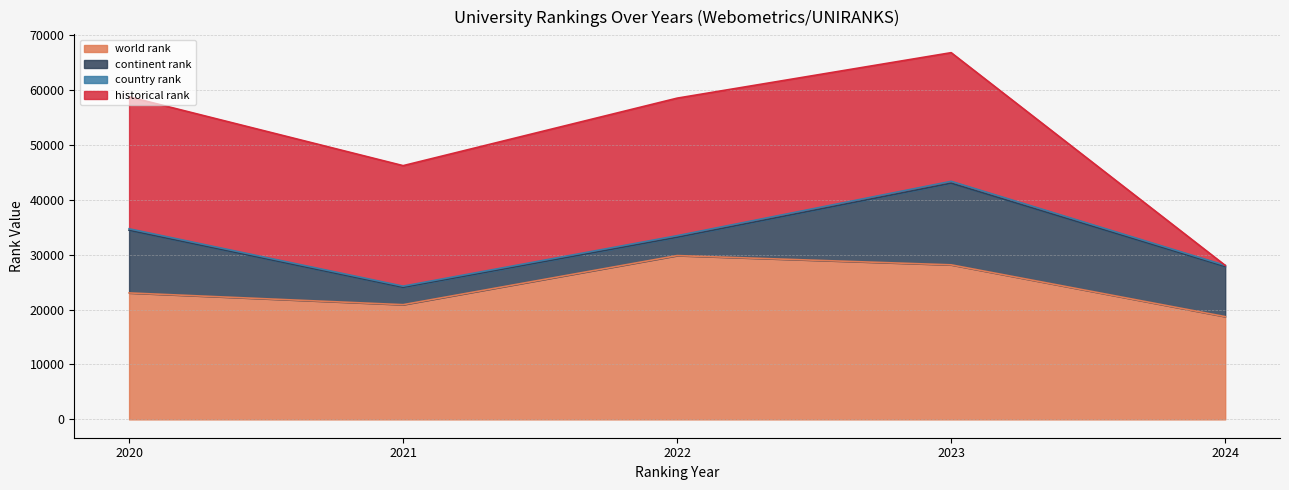

Where is the first local maximum for country rank?

2023